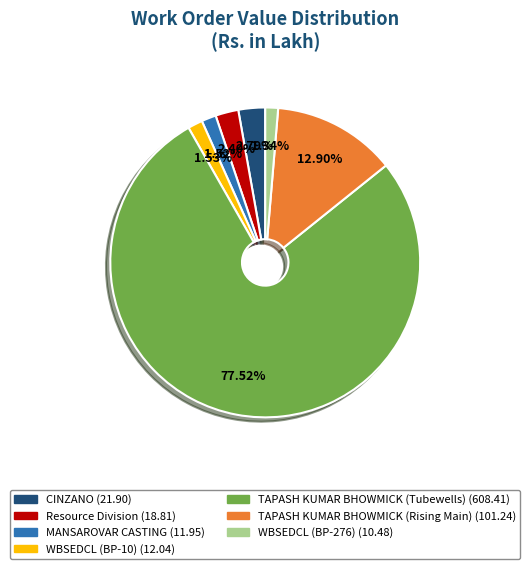

To the nearest percent, what is the combined percentage of CINZANO and TAPASH KUMAR BHOWMICK (Rising Main)?

16%